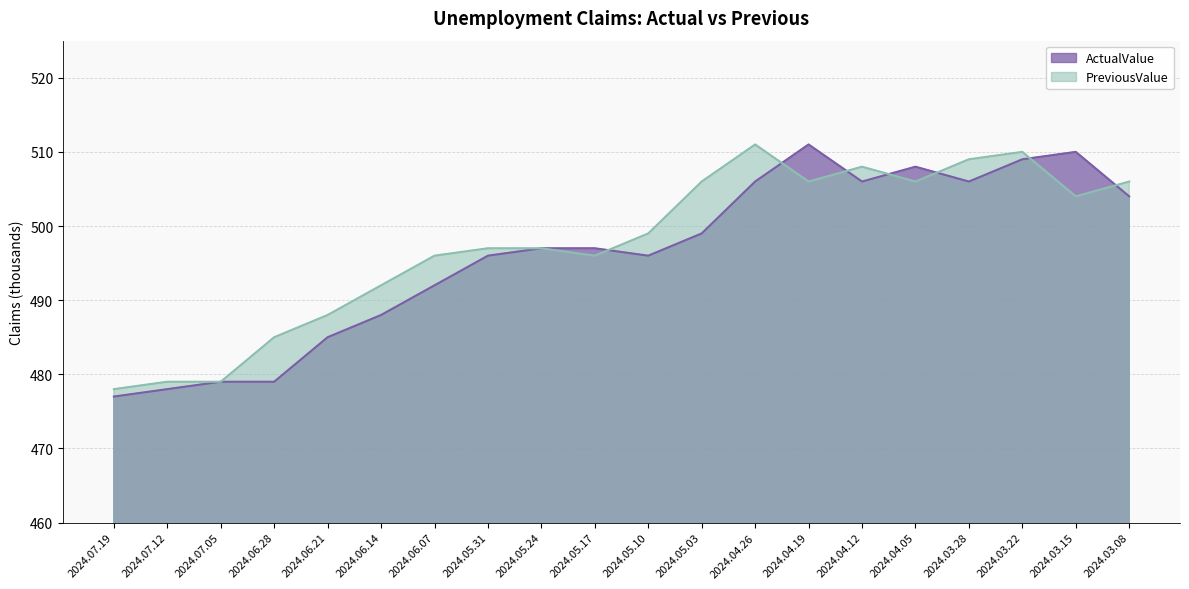

What are all the series names shown in the legend?

ActualValue, PreviousValue